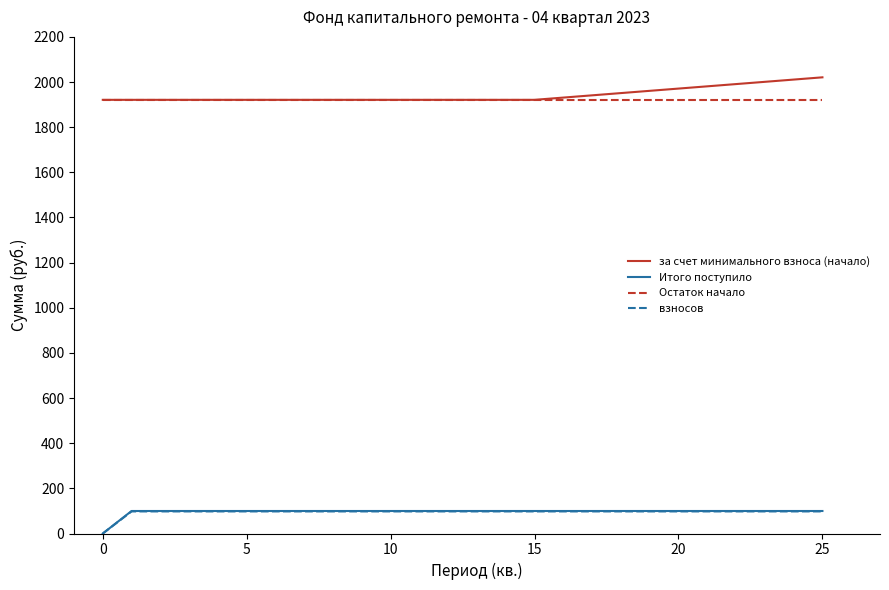

True or false: взносов and за счет минимального взноса (начало) intersect in this chart.

False